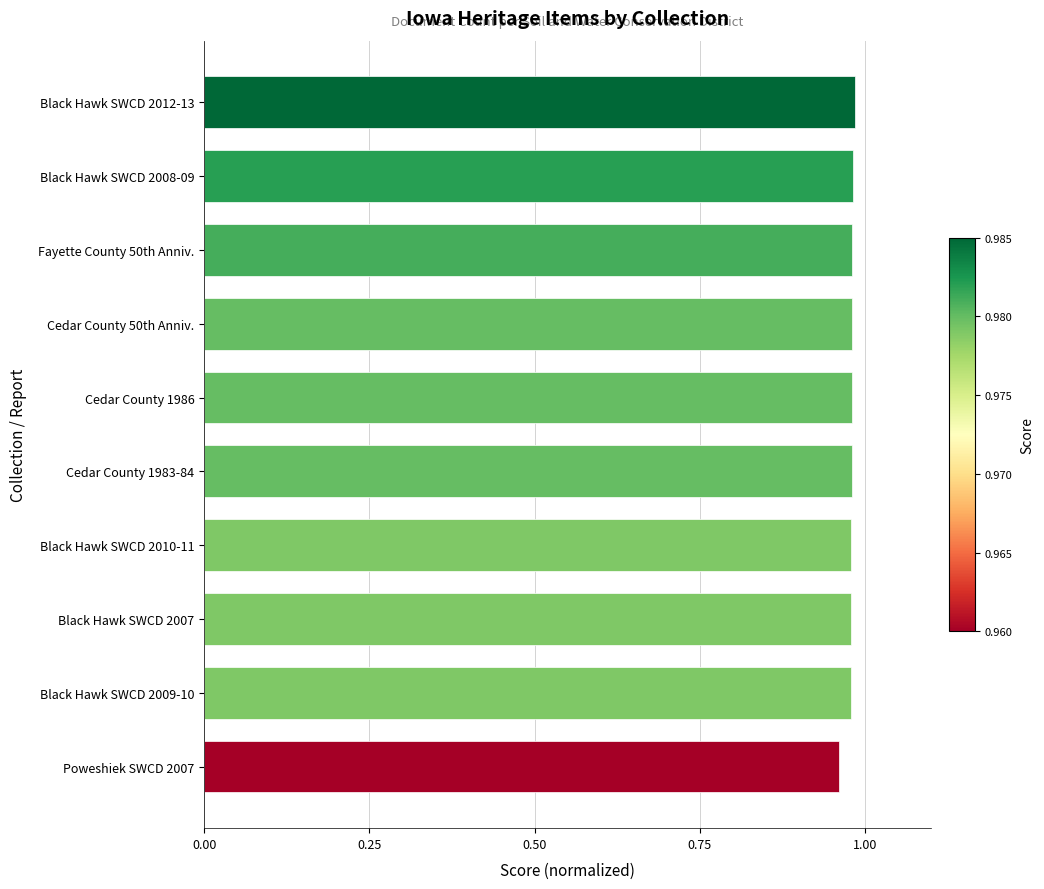

True or false: the data shows 0.3 at Cedar County 50th Anniv..

False